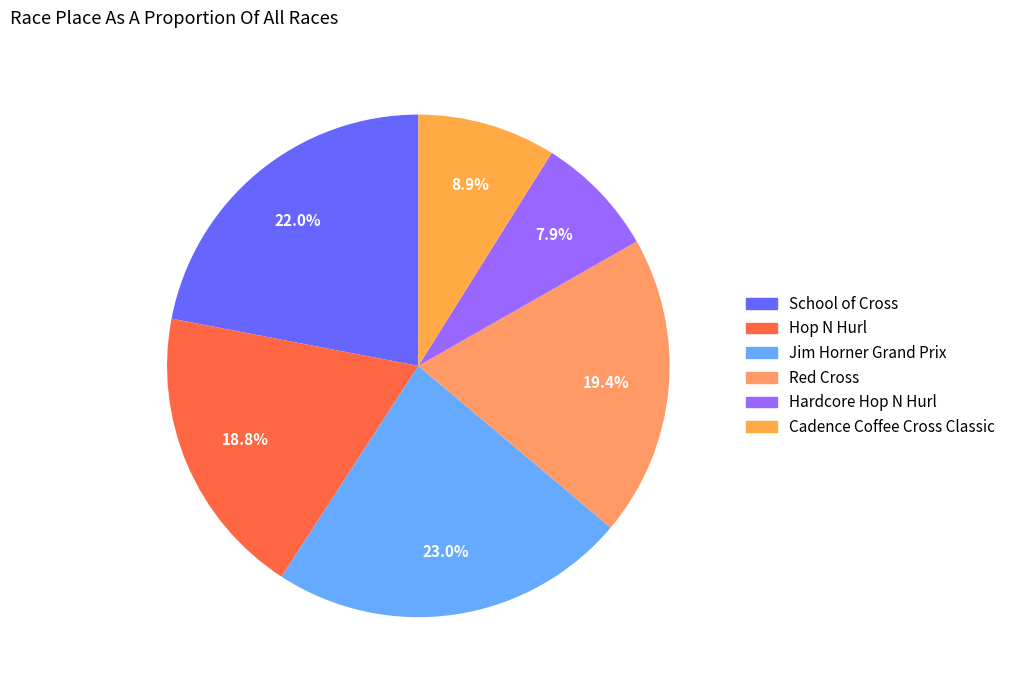

To the nearest percent, what percentage of the pie is Hardcore Hop N Hurl?

8%